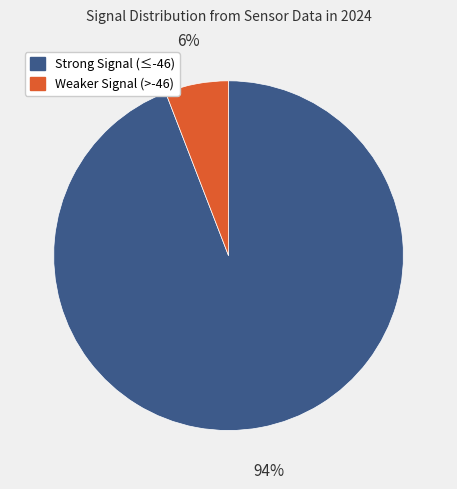

To the nearest percent, what is the average slice percentage?

50%